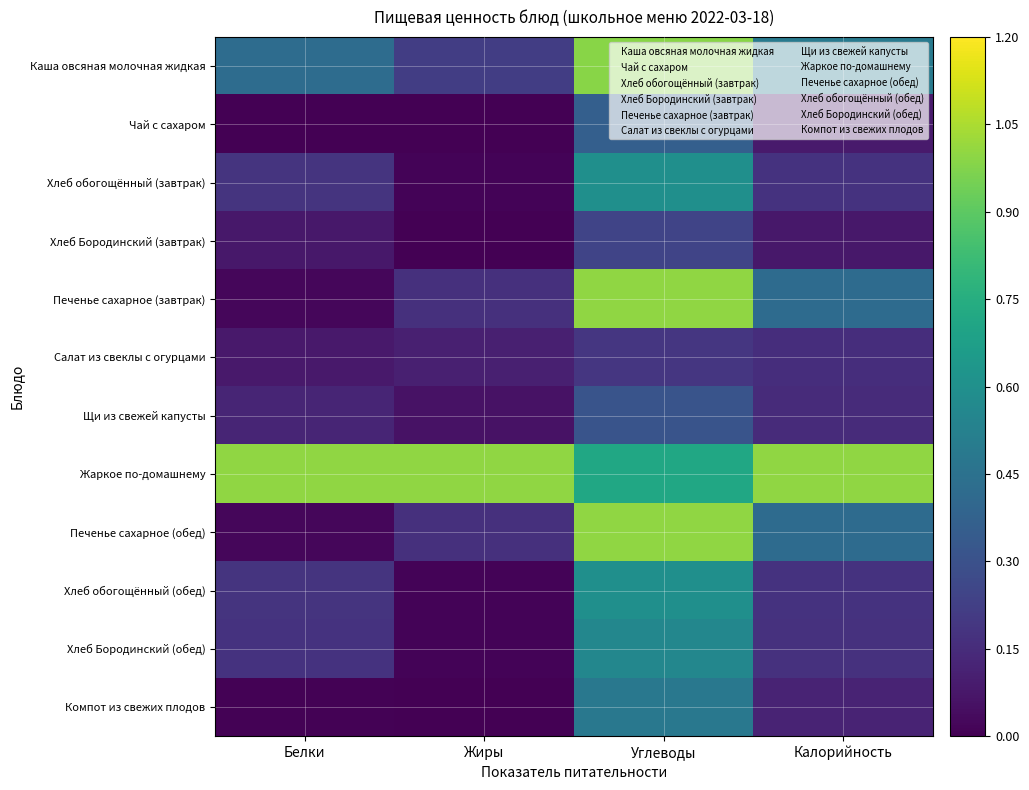

Which category has the highest value in the Компот из свежих плодов series?

Углеводы